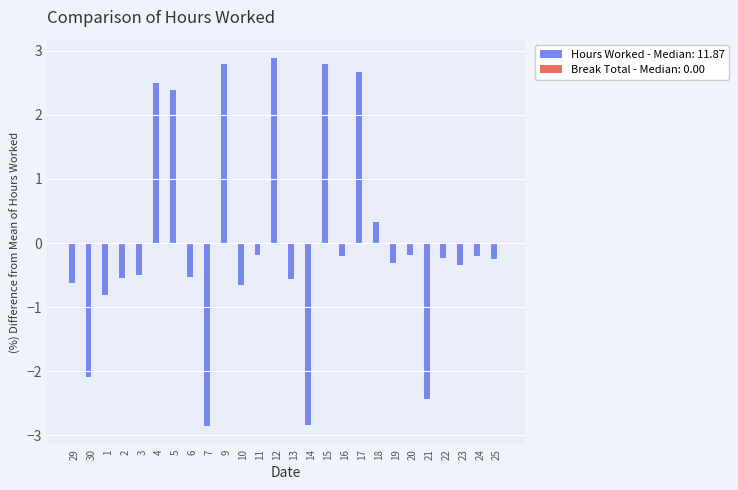

What is the label of the 4th bar from the left?

2